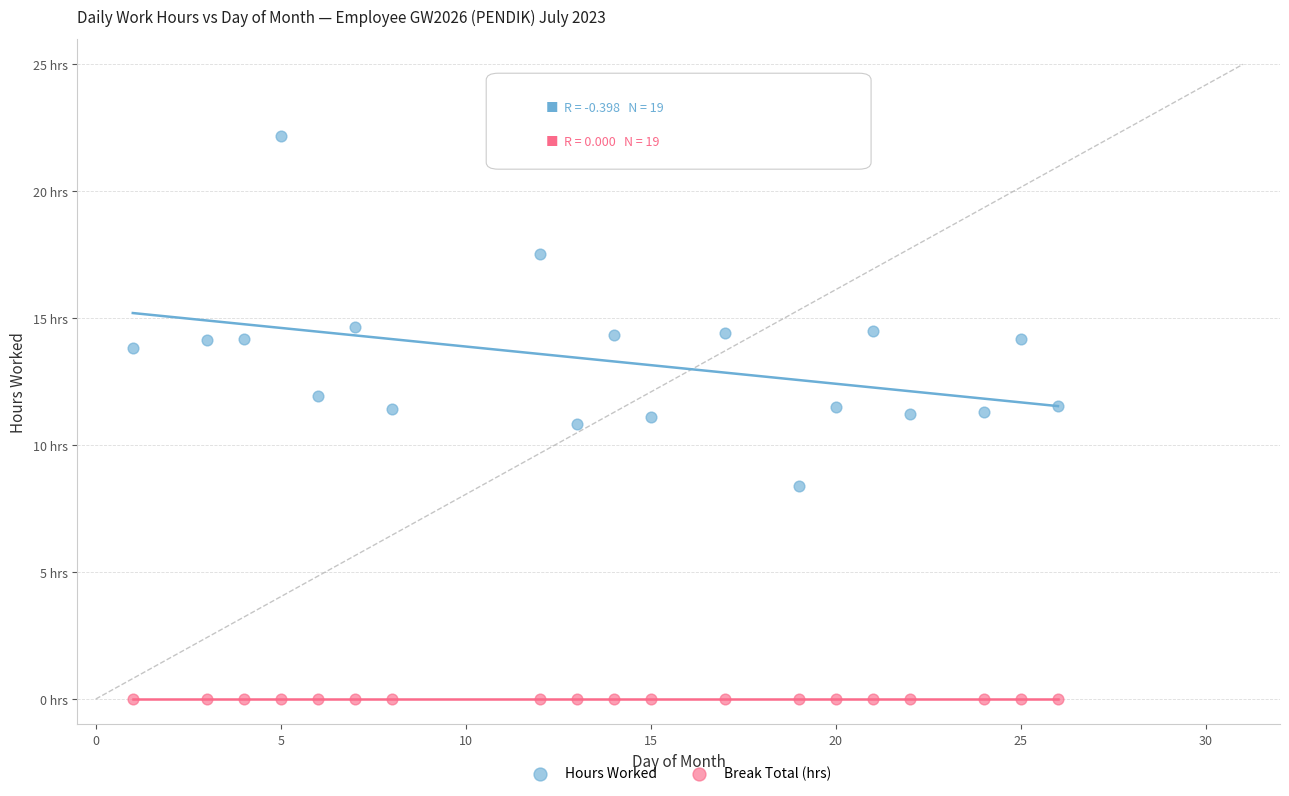

What are all the series names shown in the legend?

Hours Worked, Break Total (hrs)